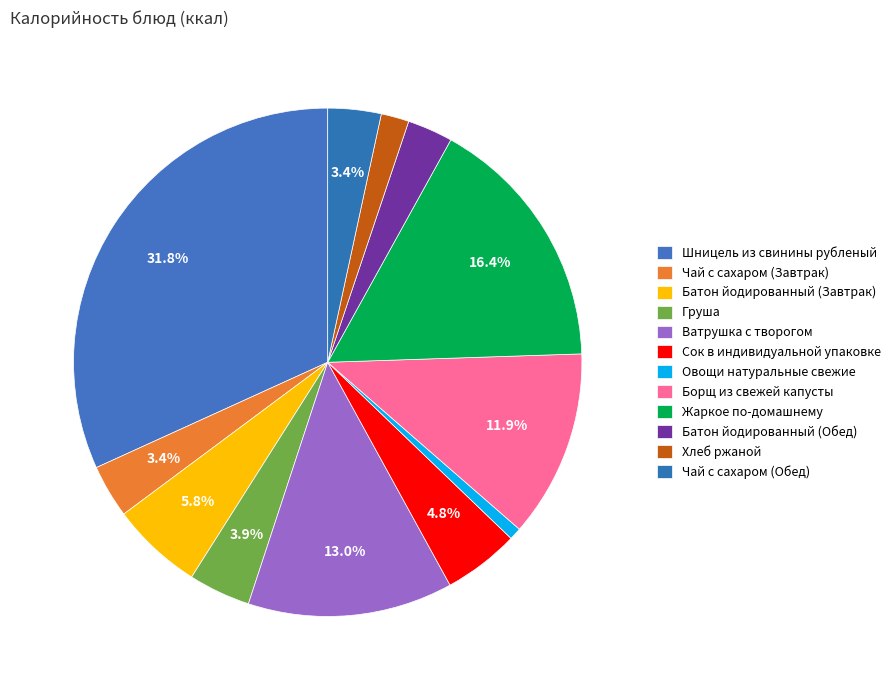

The Чай с сахаром (Обед) slice represents 1% of the pie. True or false?

False